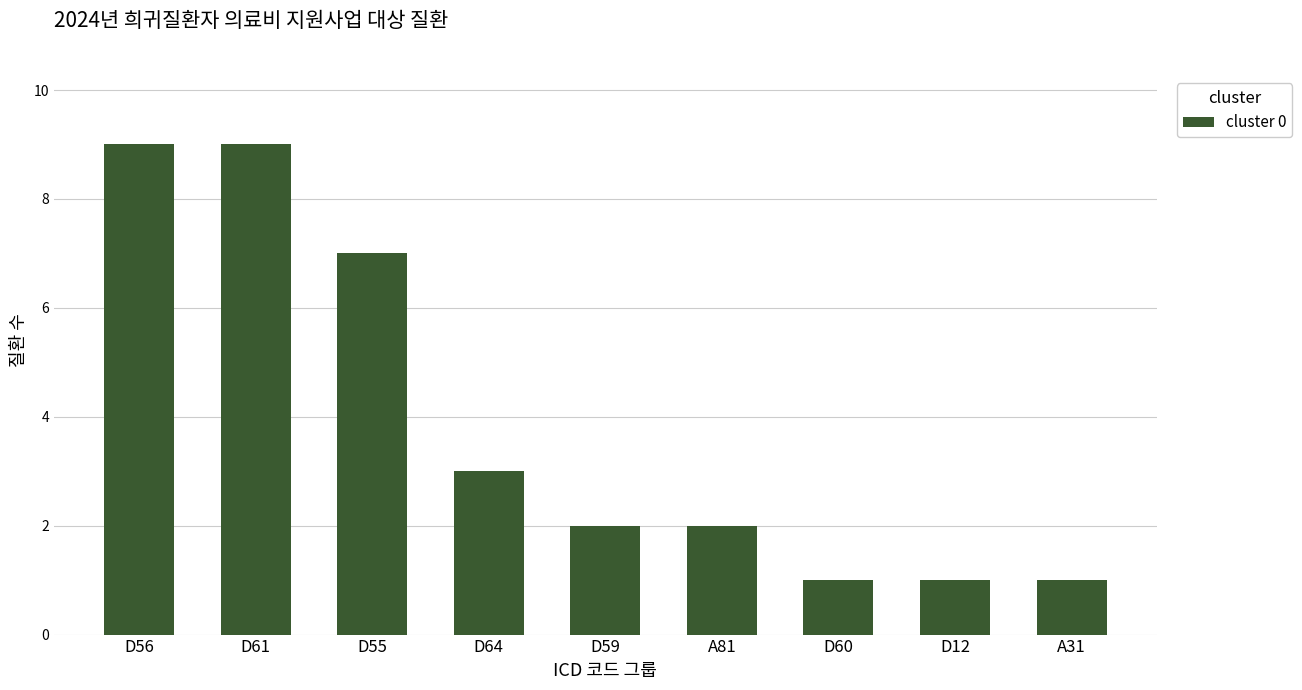

Does the chart contain any negative values?

No